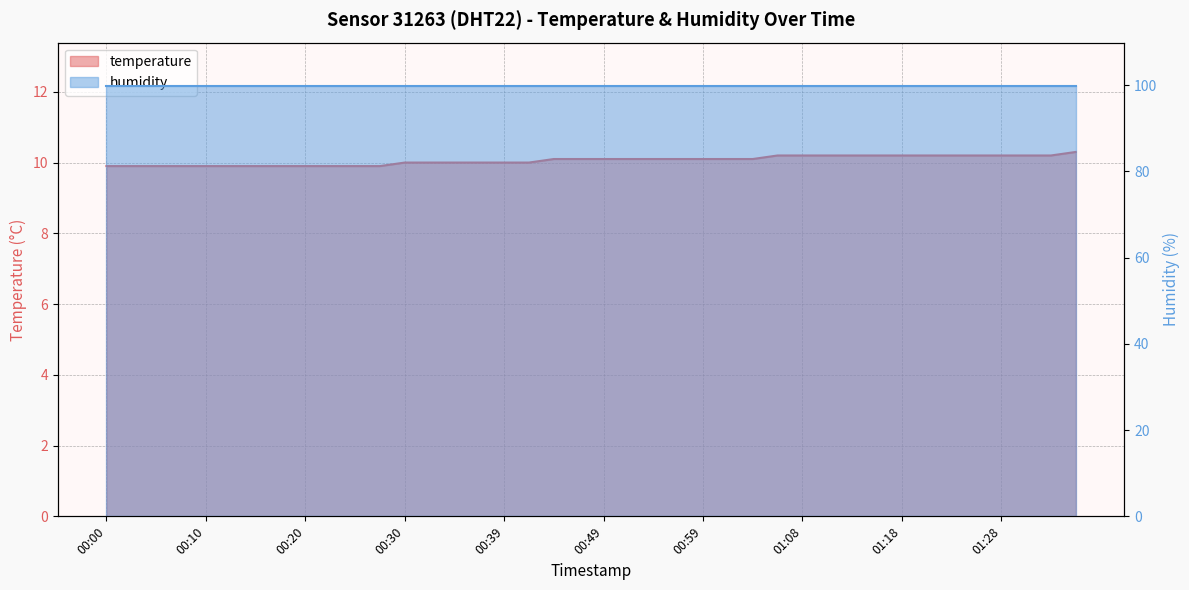

What is the maximum value shown in the chart?

10.3